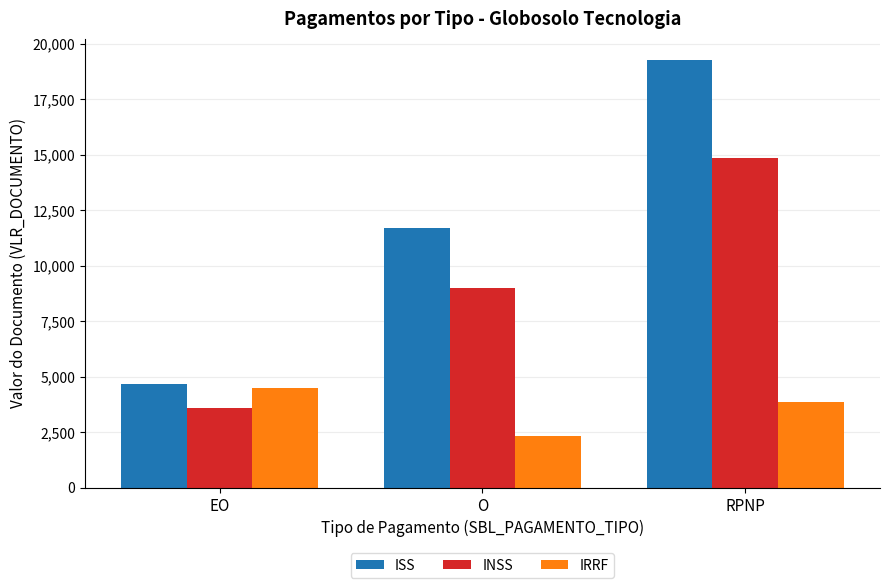

What position from the left is RPNP?

3